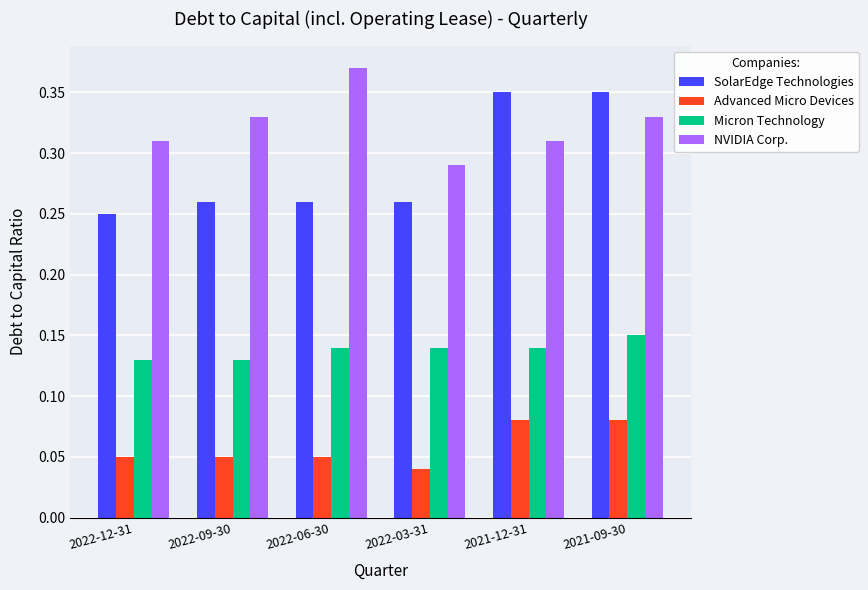

Where is Advanced Micro Devices nearest to the value 0?

2022-03-31